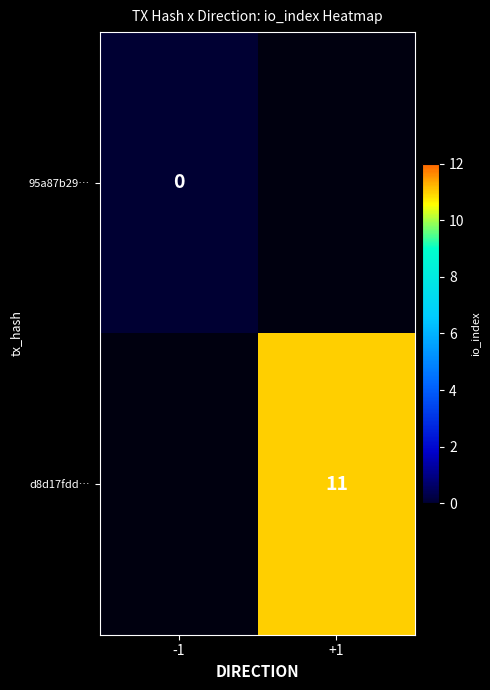

Is it true that d8d17fdd… equals 17 at +1?

False